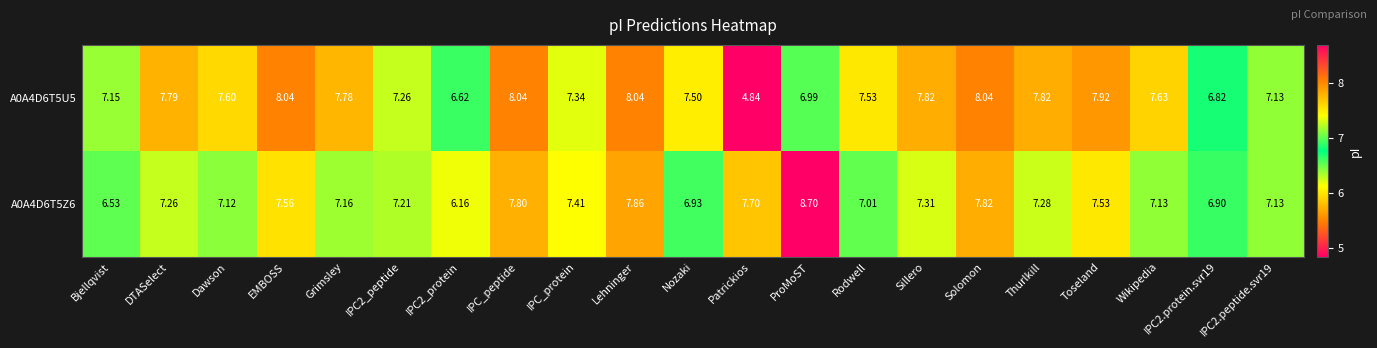

Which category has the highest value across all series?

ProMoST